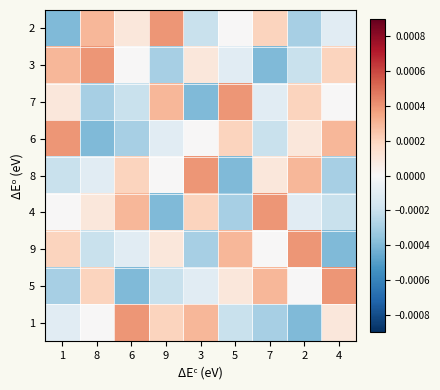

At how many categories does at least one series exceed 0?

9